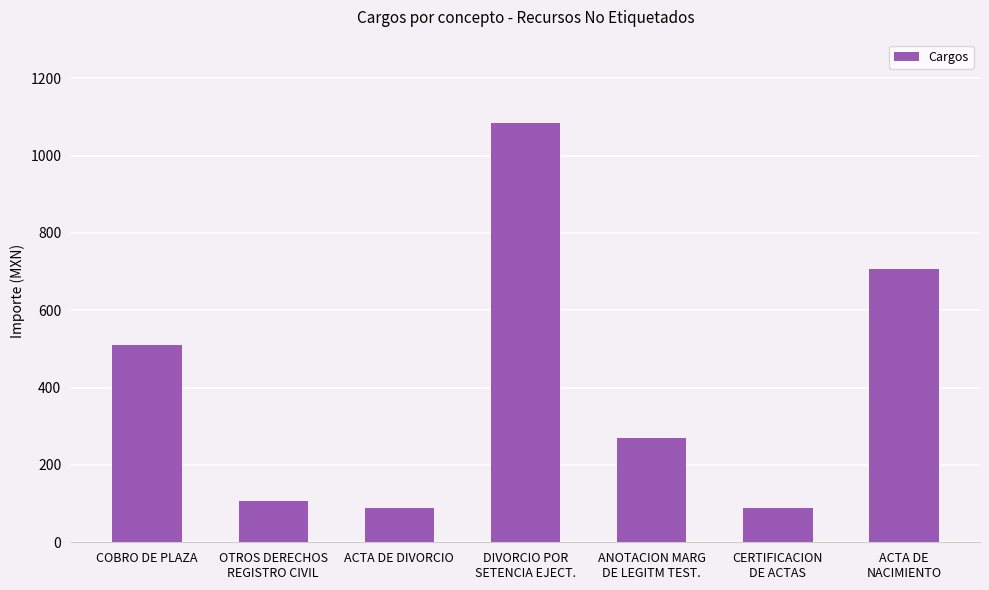

What is the label of the 7th bar from the left?

ACTA DE
NACIMIENTO